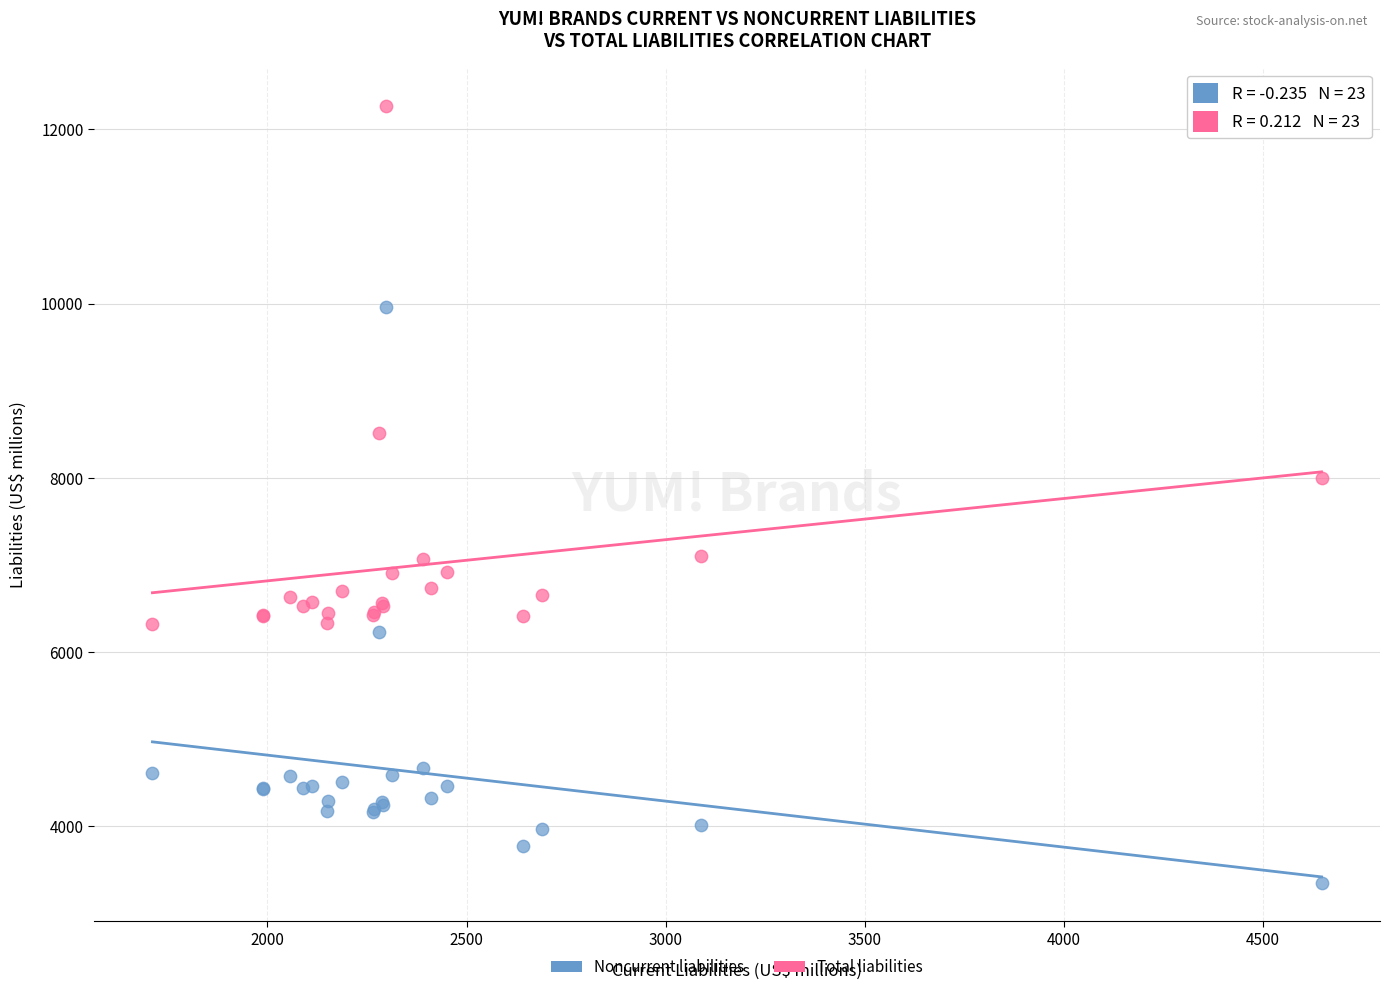

What are all the series names shown in the legend?

Noncurrent liabilities, Total liabilities